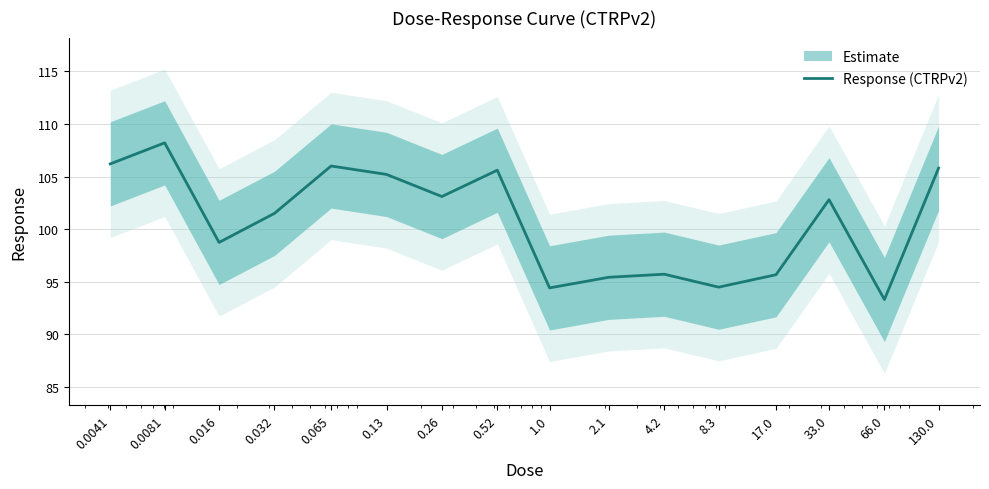

The value at 33.0 is 102.8. True or false?

True